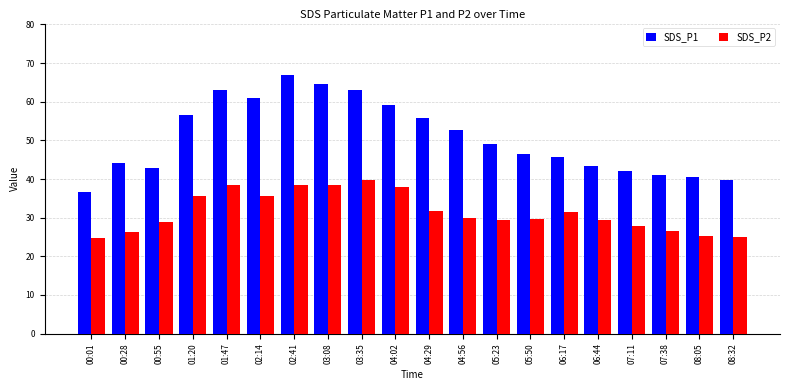

At which category is the sum across all series the highest?

02:41